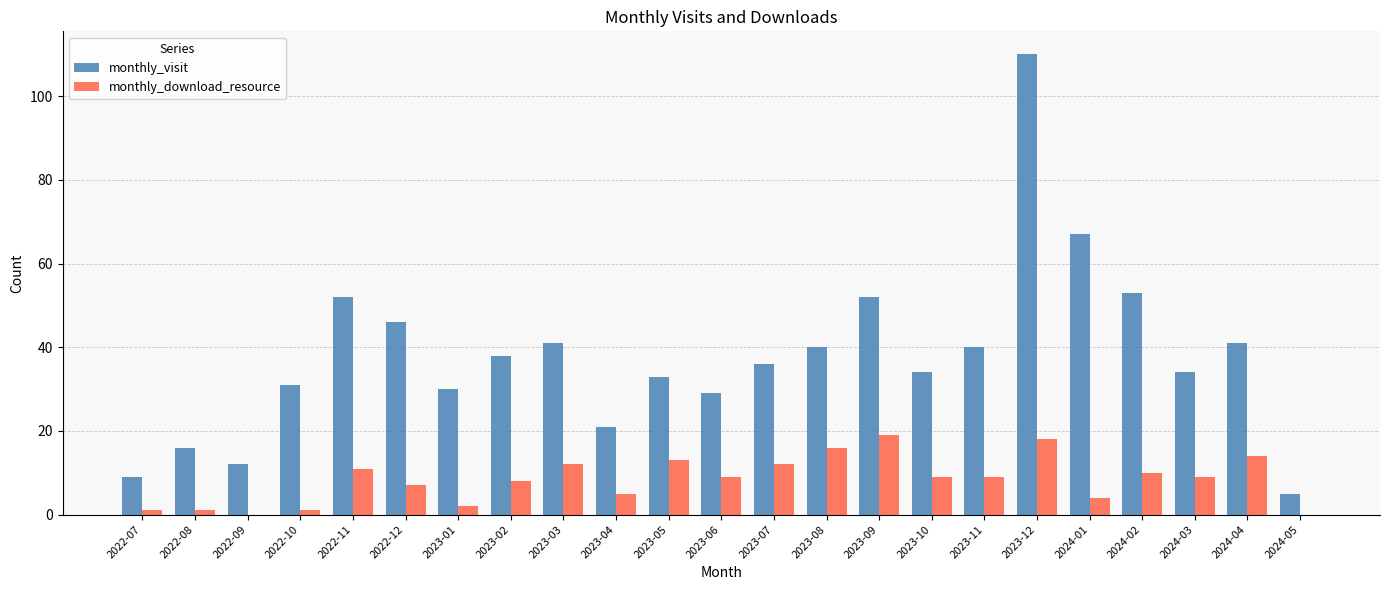

What is the total value across all series at 2024-02?

63